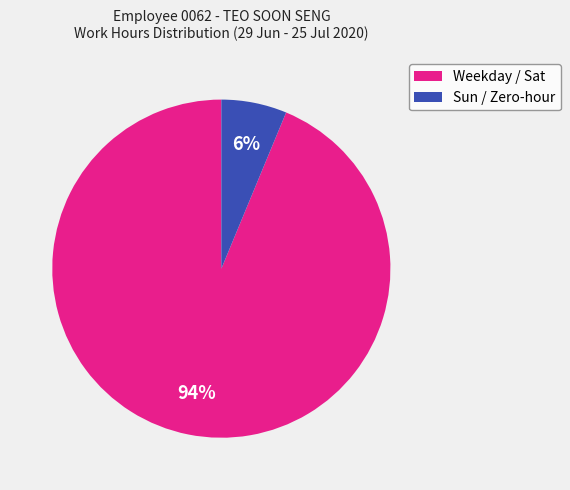

Rank the categories by value from highest to lowest.

Weekday / Sat, Sun / Zero-hour